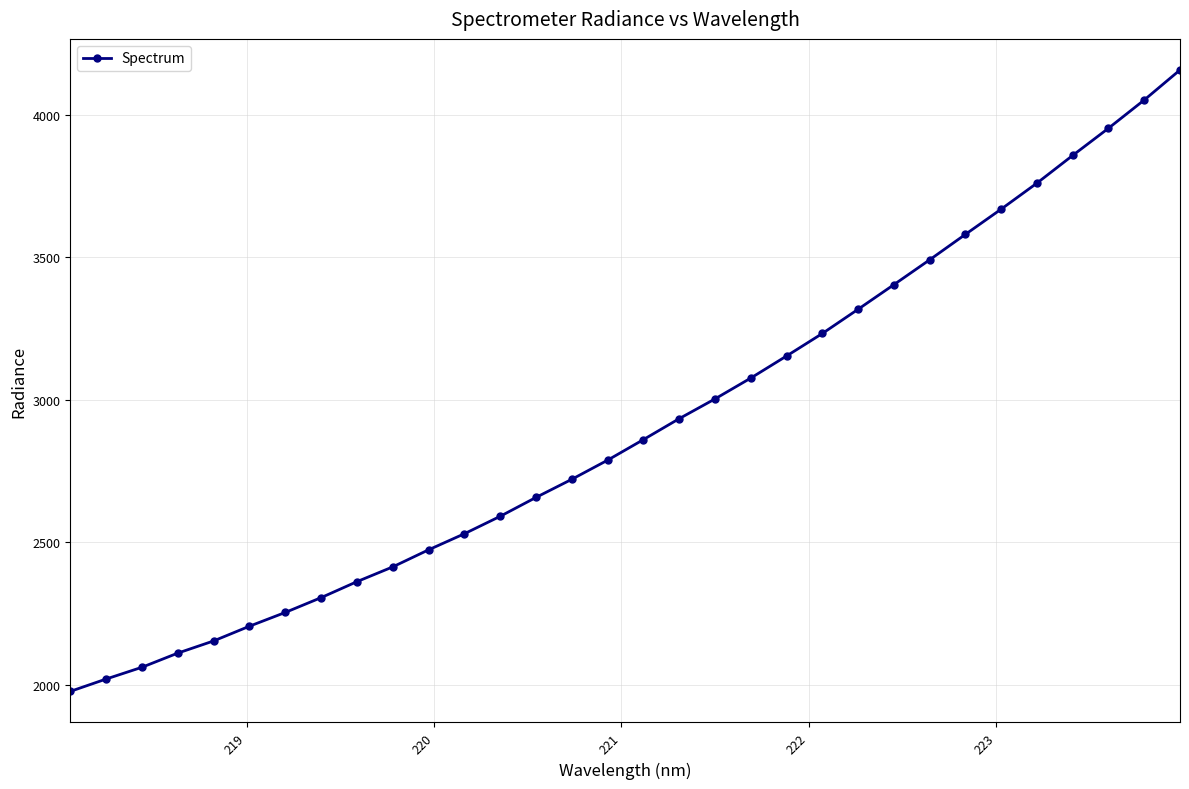

What is the difference between the maximum and second lowest values?

2135.8